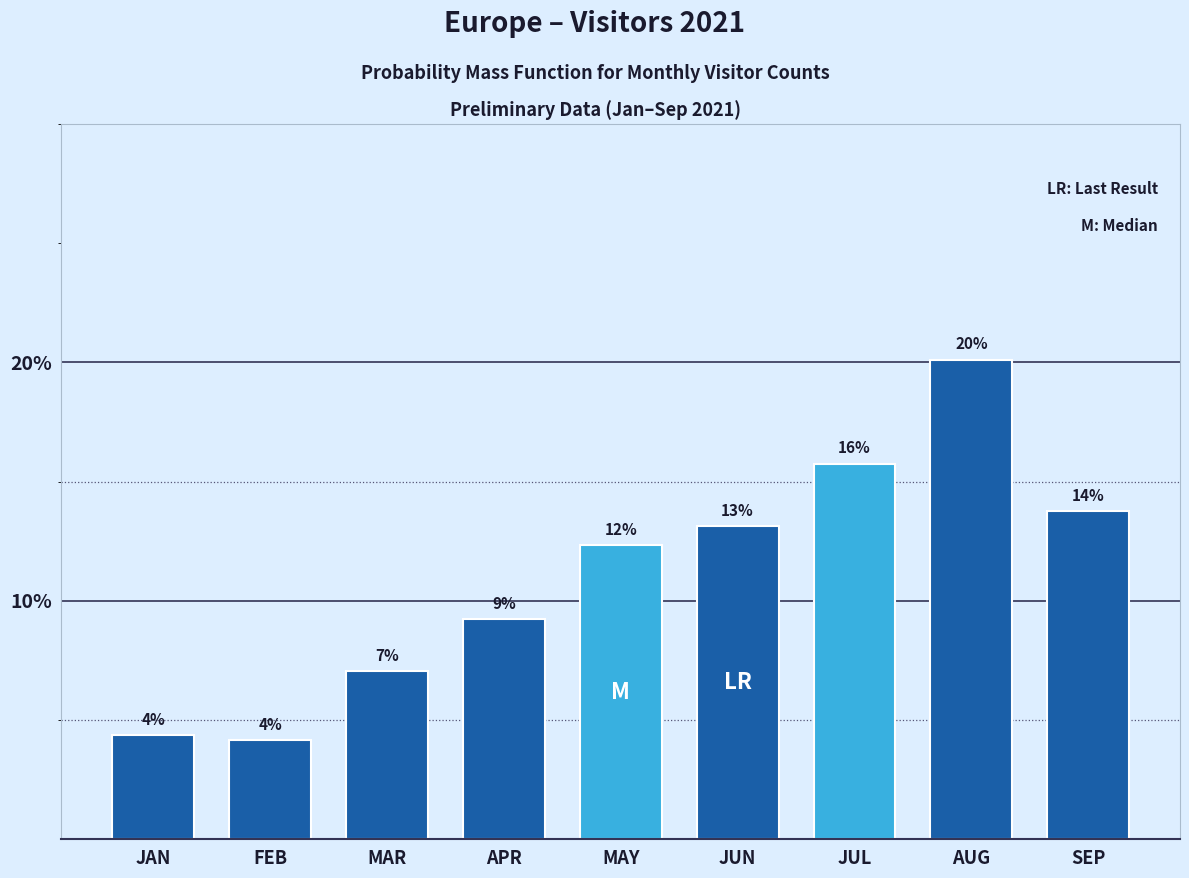

How many bars are there in total?

9